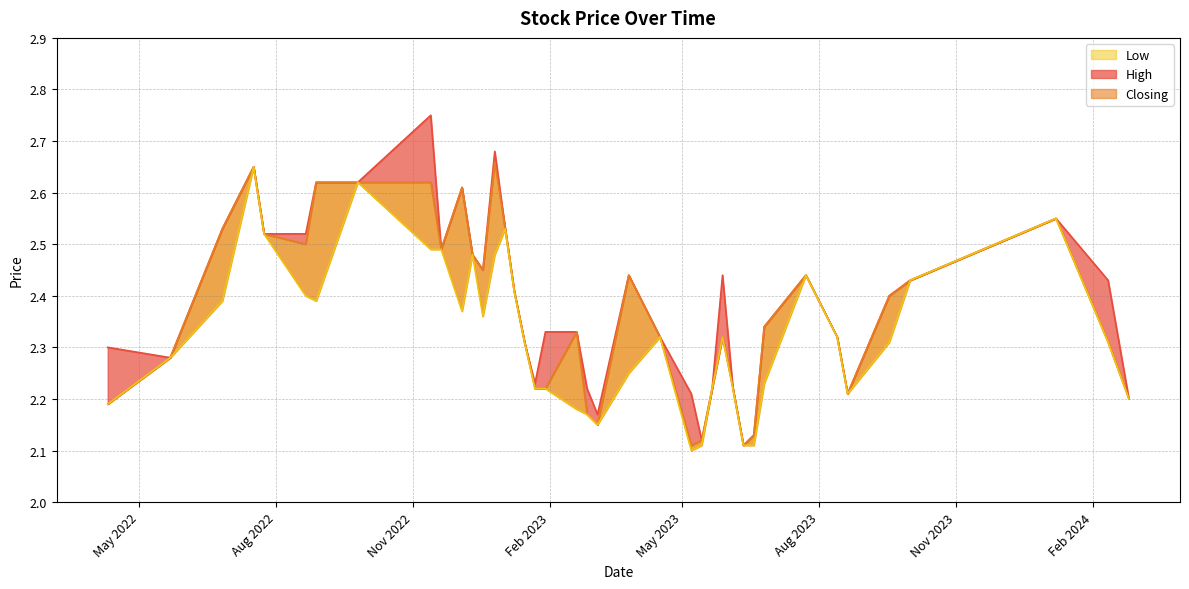

True or false: Closing has more than 1 points higher than both neighbors.

True